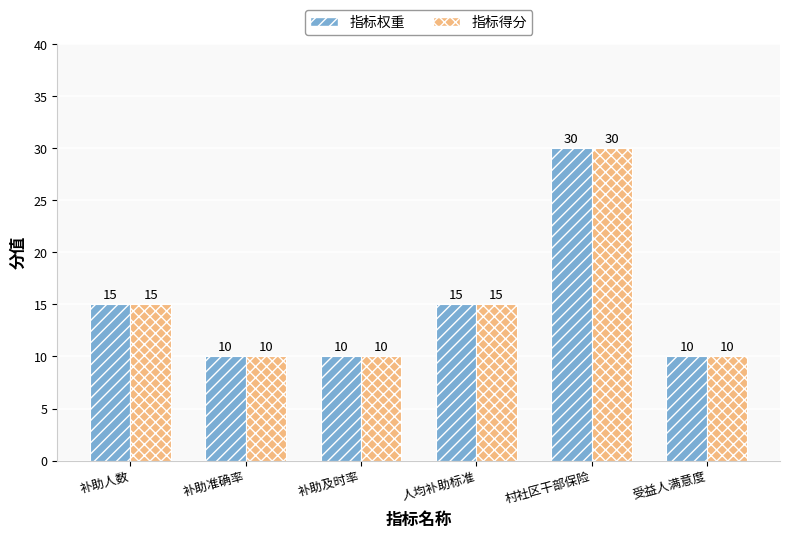

What is the difference between the maximum and minimum values in the 指标权重 series?

20